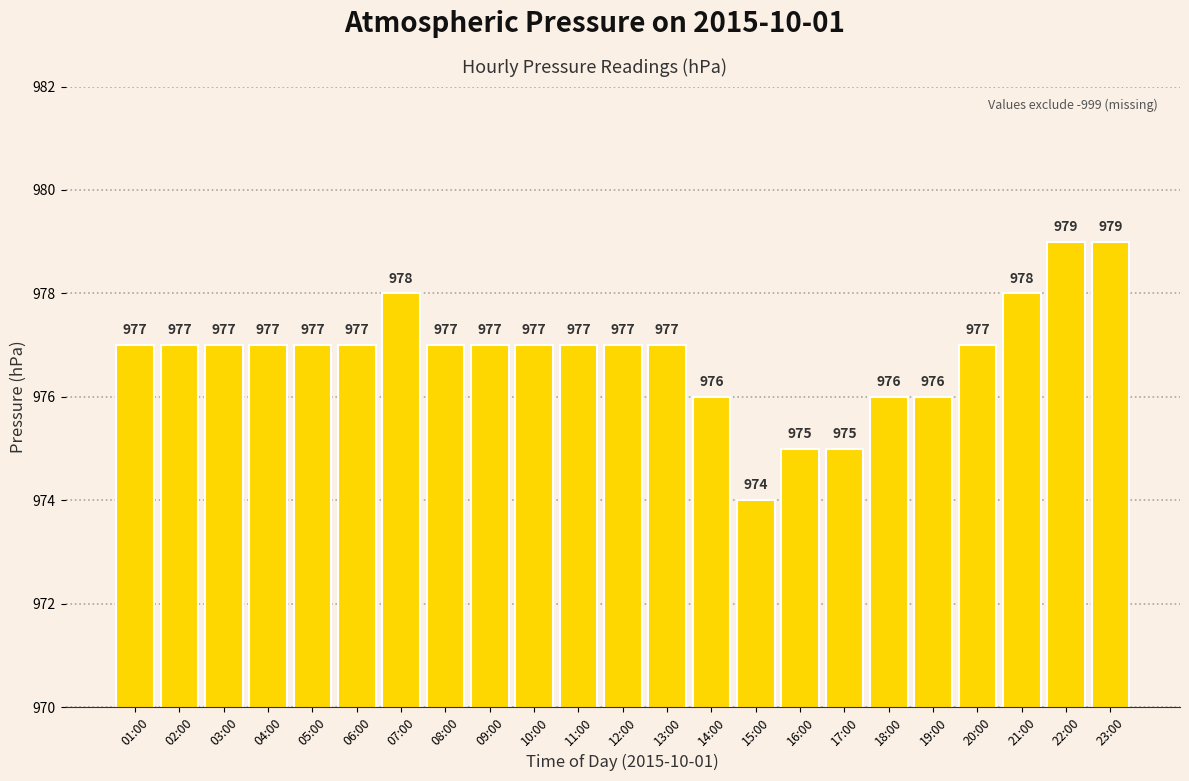

What is the change in value from 15:00 to 21:00?

+4